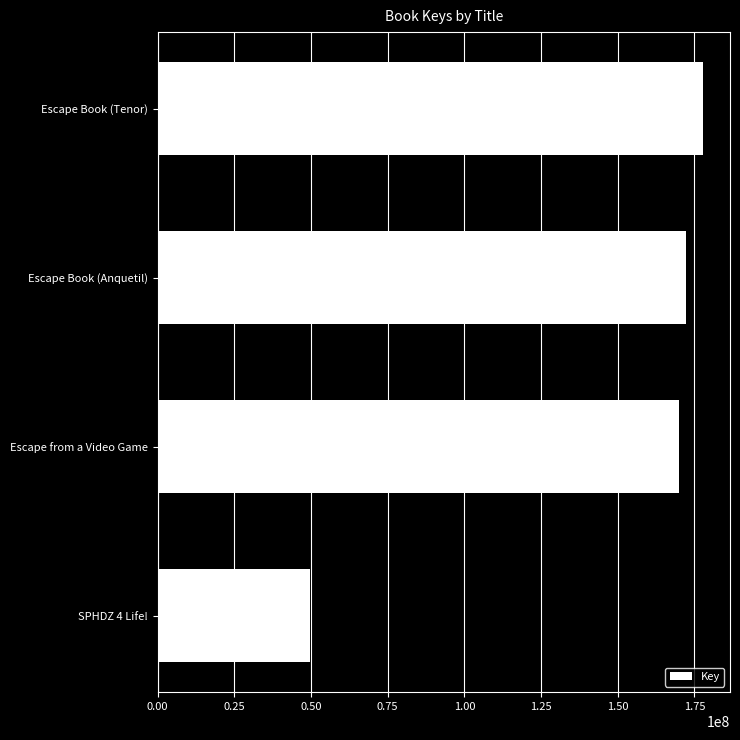

Which label corresponds to the smallest value in the chart?

SPHDZ 4 Life!